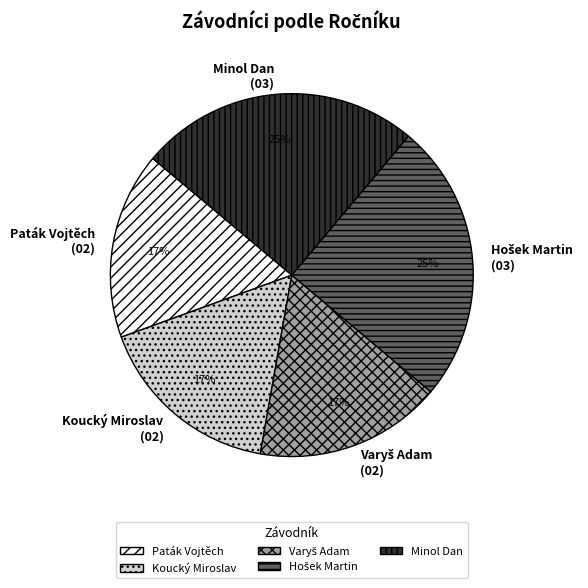

Does any single category account for the majority?

No